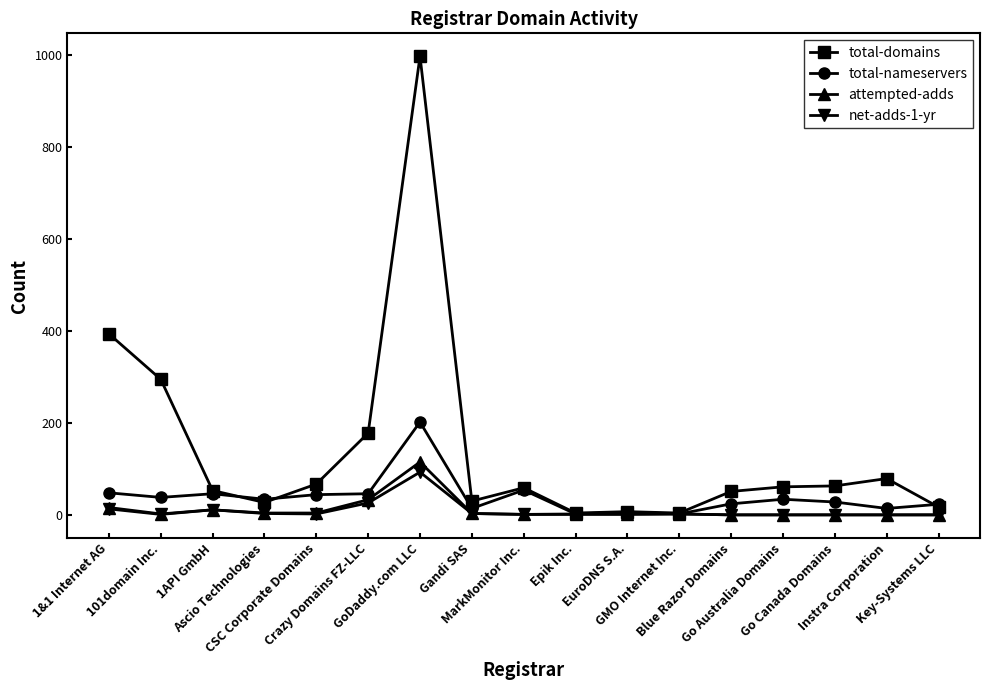

Which series has the largest total across all categories?

total-domains